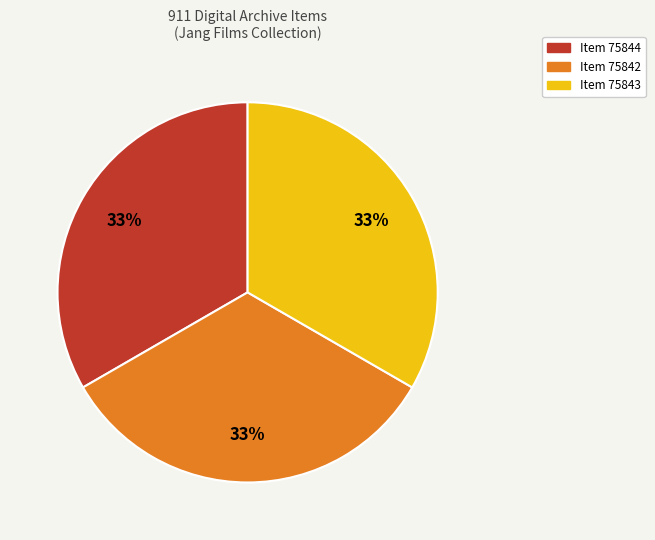

Combined, do Item 75842 and Item 75844 account for over 50%?

Yes